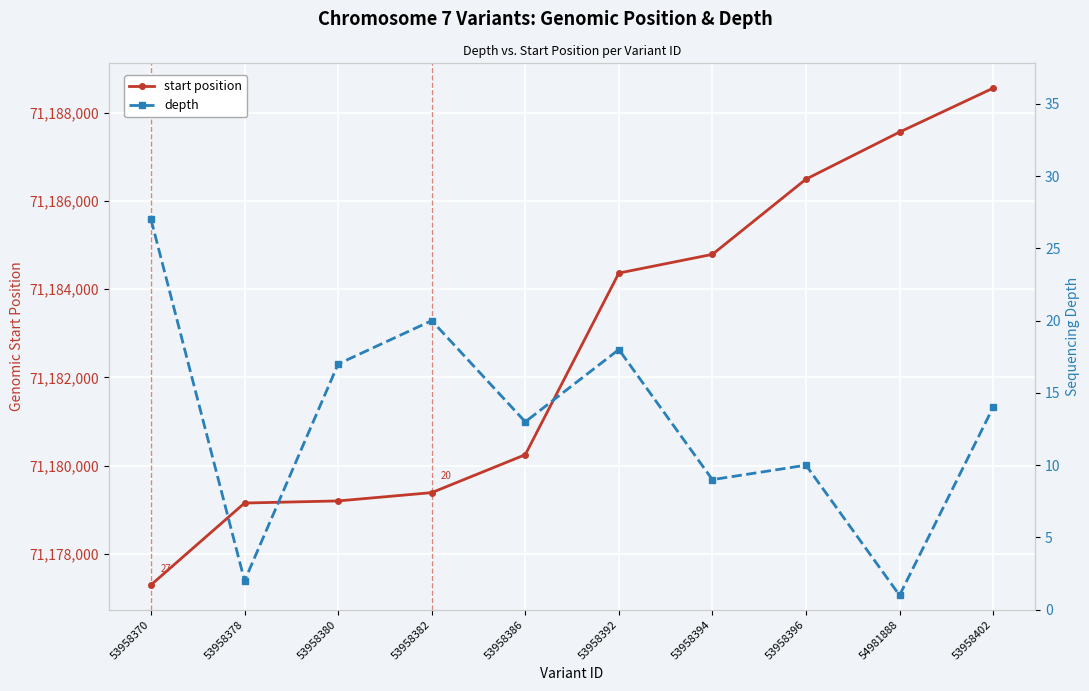

List the series in order of their peak value, lowest first.

depth, start position